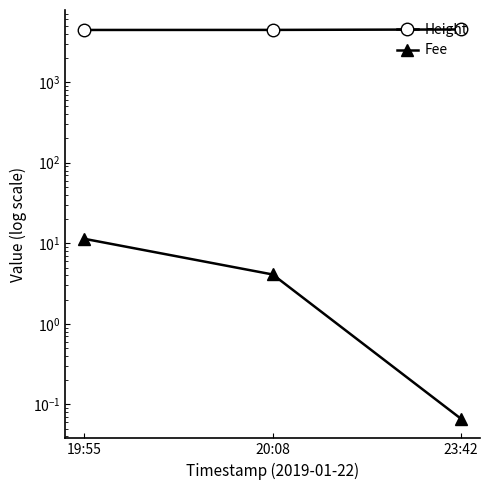

Rank the series at 23:42 from highest to lowest value.

Height, Fee